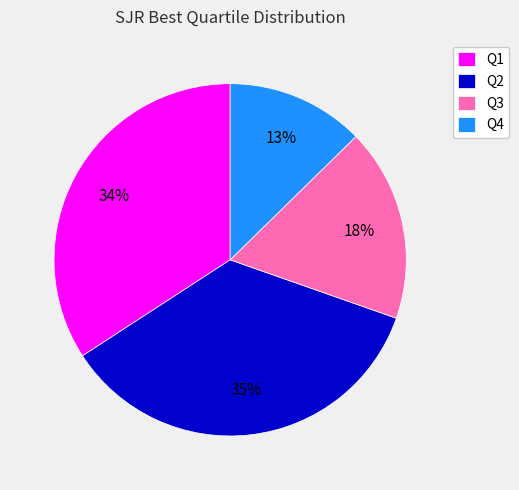

To the nearest percent, what percentage of the pie is Q4?

13%